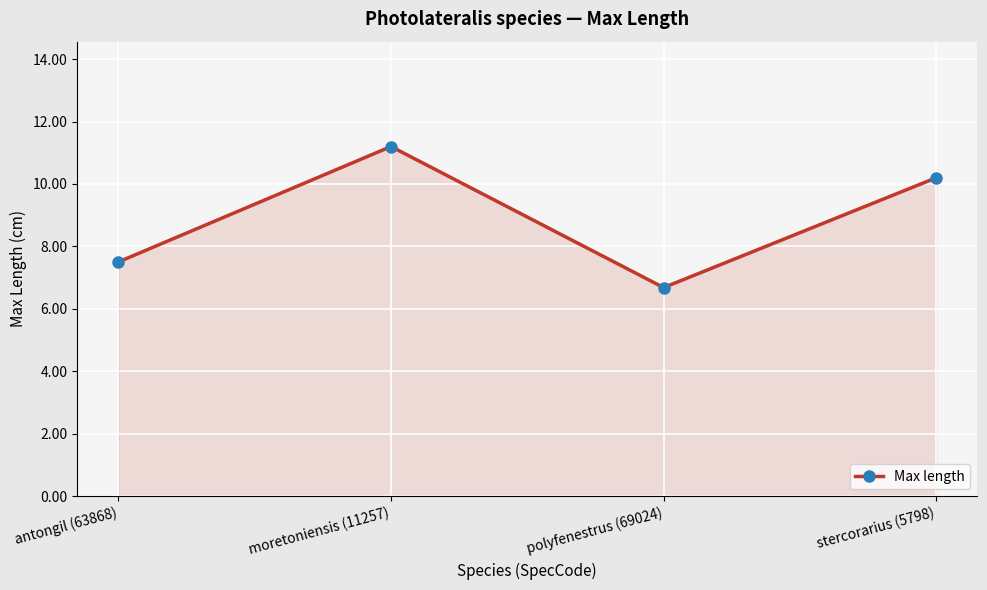

Rank the categories by value from highest to lowest.

moretoniensis (11257), stercorarius (5798), antongil (63868), polyfenestrus (69024)